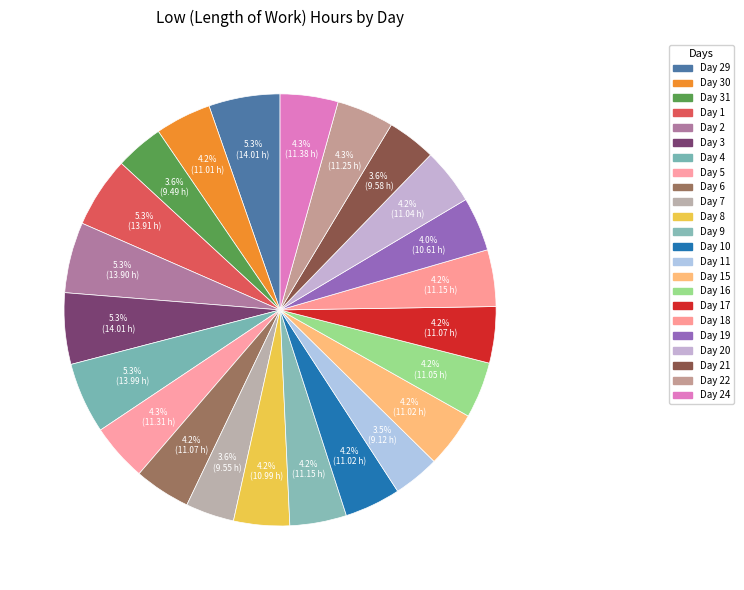

True or false: Day 30 accounts for 15% of the total.

False